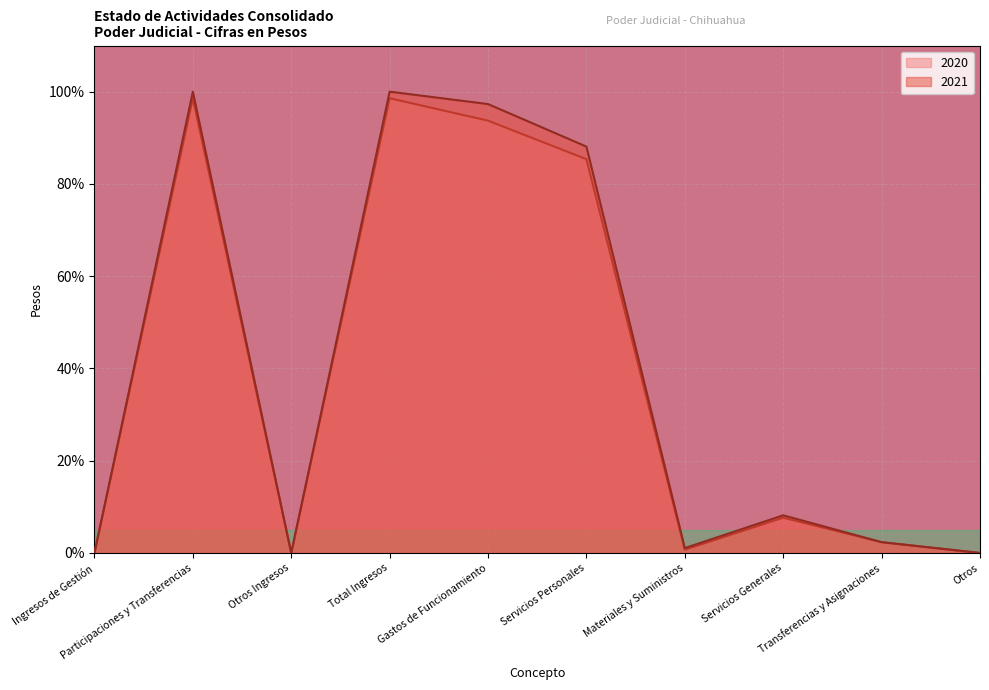

True or false: 2020 has a value of 98.6 at Total Ingresos.

True